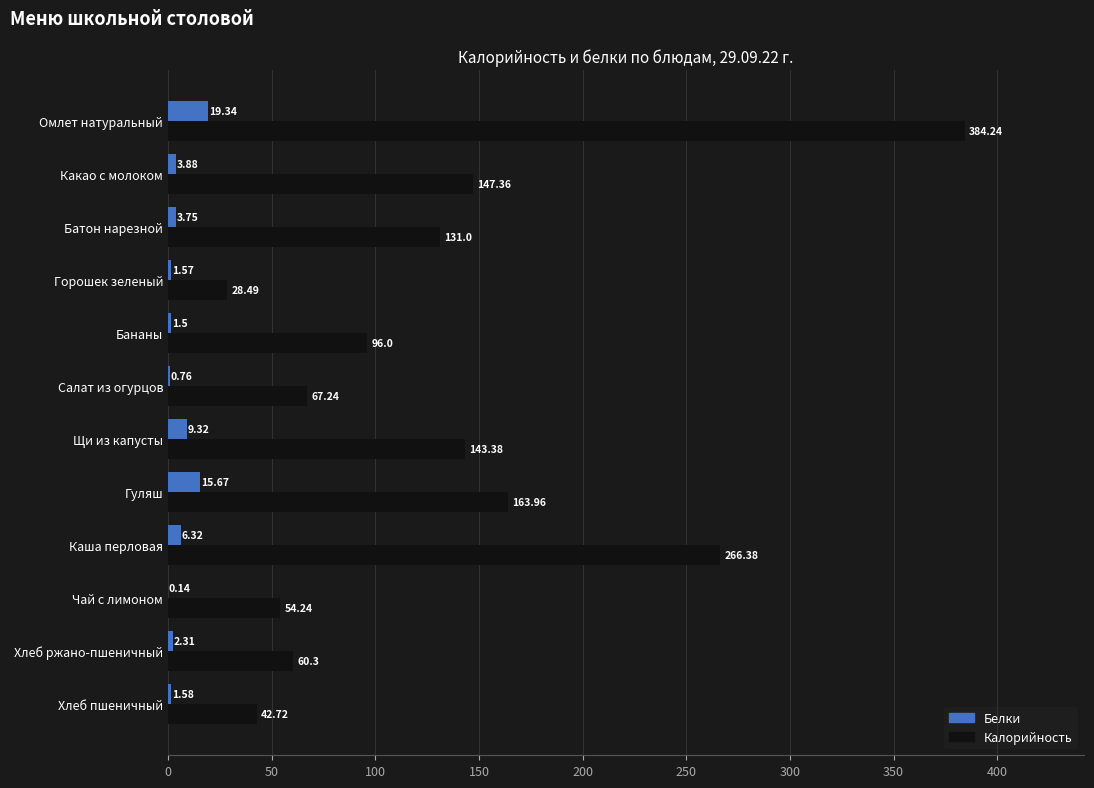

Between Батон нарезной and Горошек зеленый, which series saw the biggest shift?

Калорийность